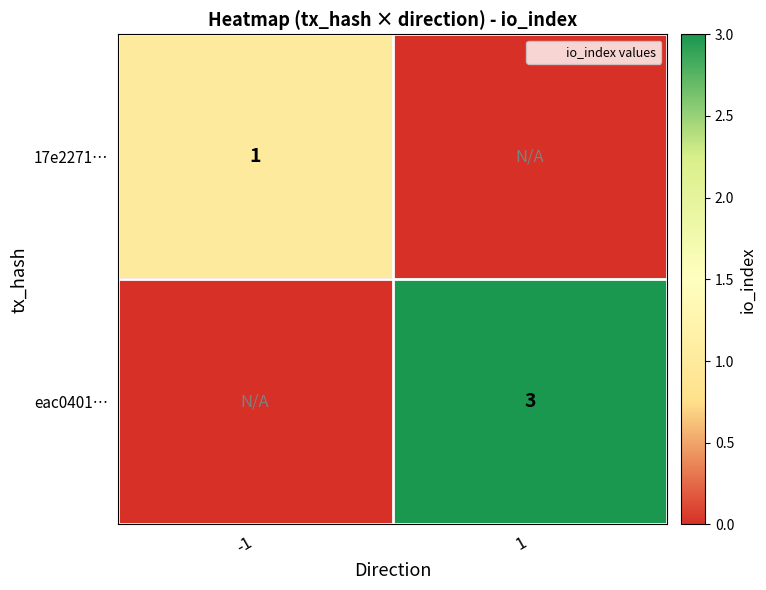

The 17e2271… series shows 1 at -1. True or false?

True